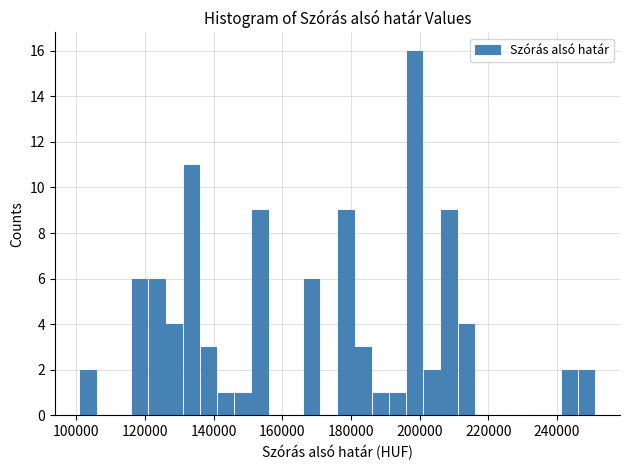

Around what value on the x-axis is the tallest bar? Give the approximate position of its centre, as read against the axis.

198000